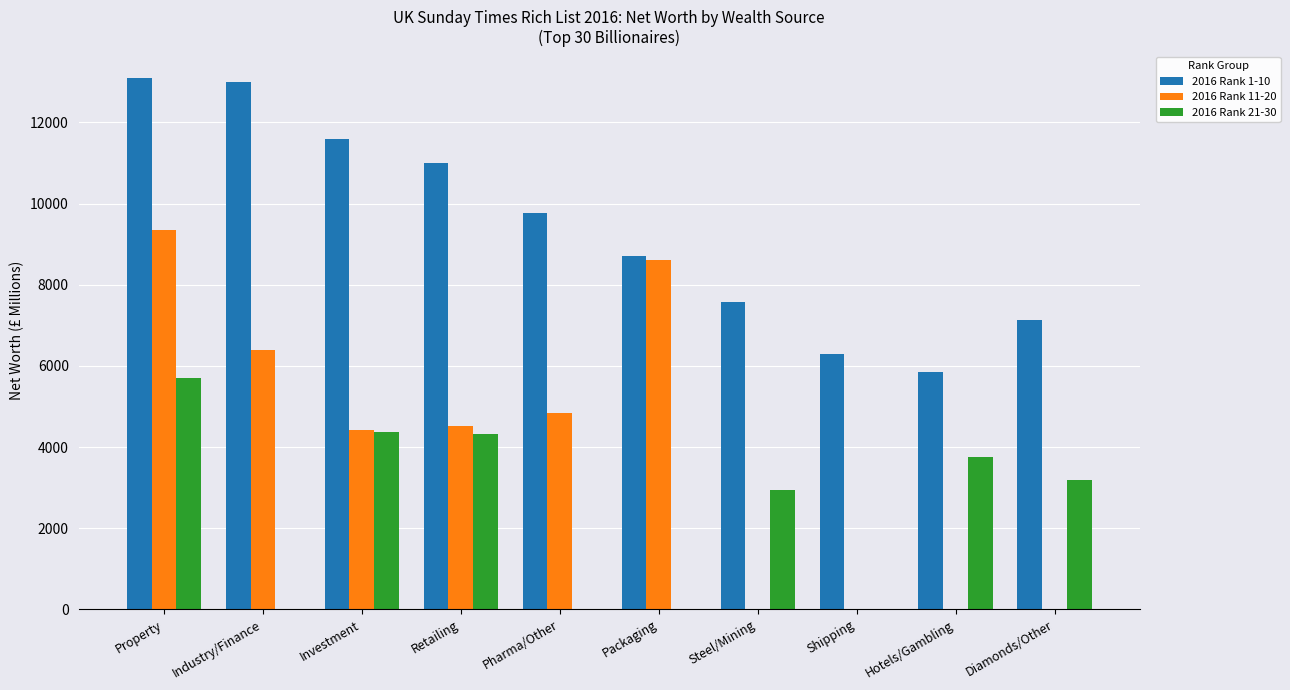

Is the value of 2016 Rank 11-20 at Steel/Mining greater than the value of 2016 Rank 1-10 at Investment?

No